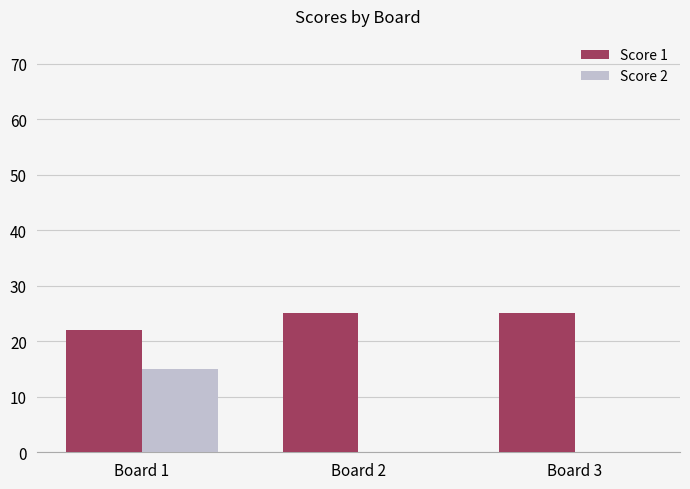

Does the chart contain stacked bars?

No